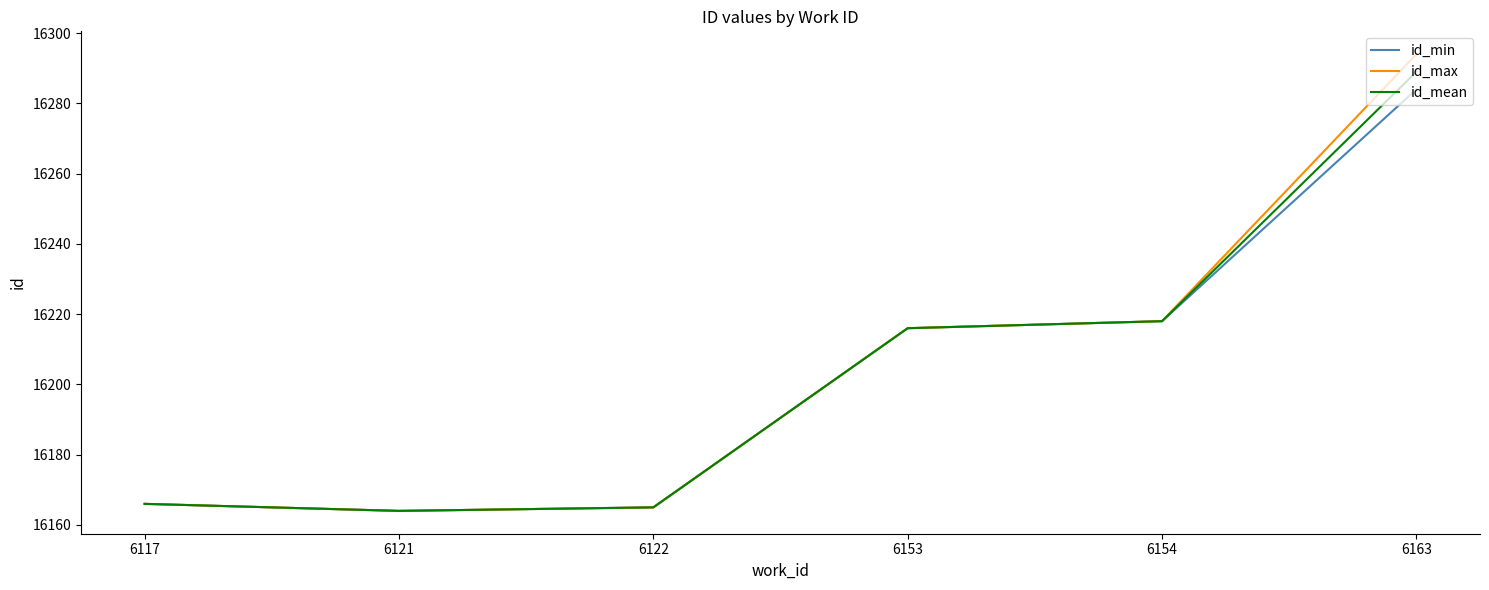

Is it true that id_max equals 5663 at 6154?

False